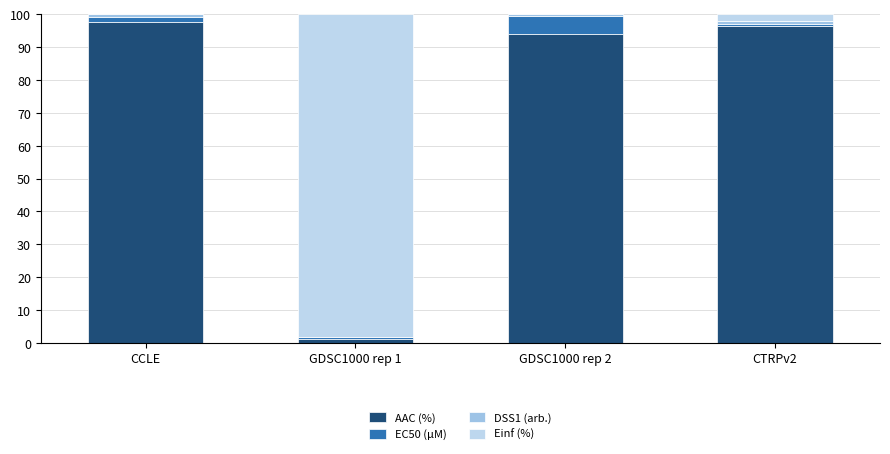

Which series changed the most between GDSC1000 rep 2 and CTRPv2?

EC50 (µM)